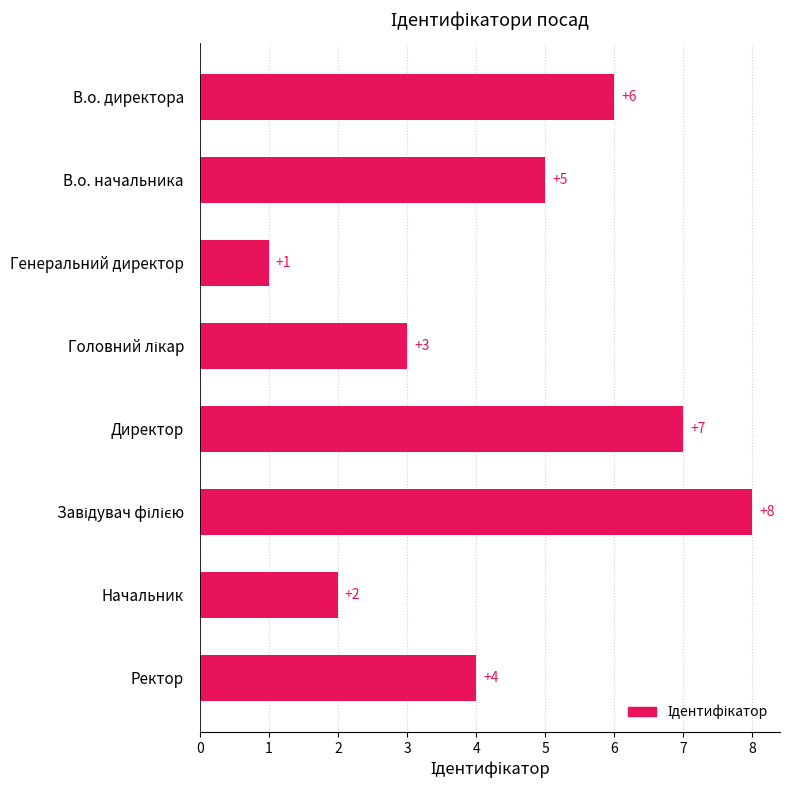

What is the value of the 1st bar from the top?

6